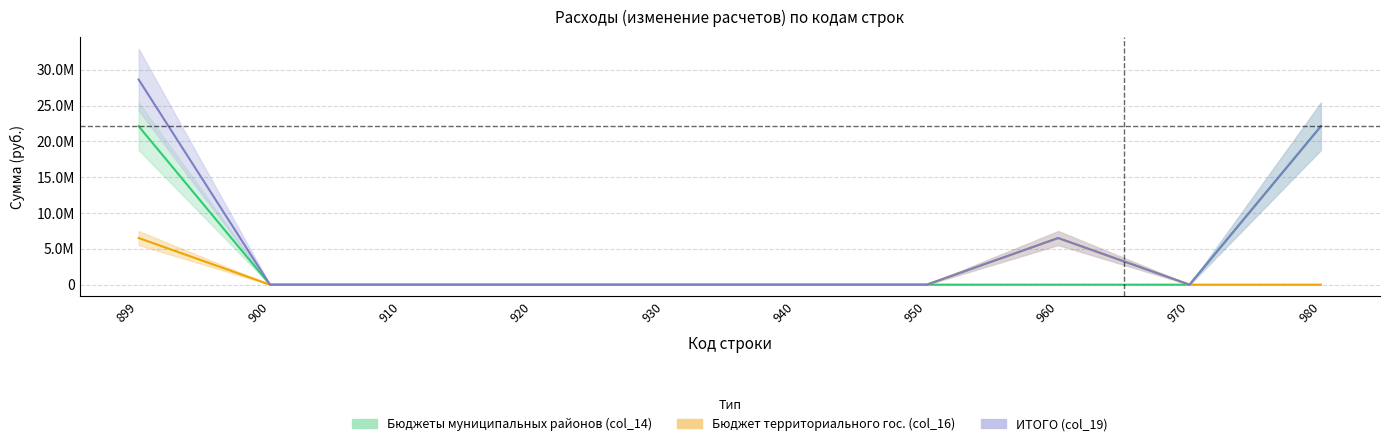

At which category is the sum across all series the highest?

899